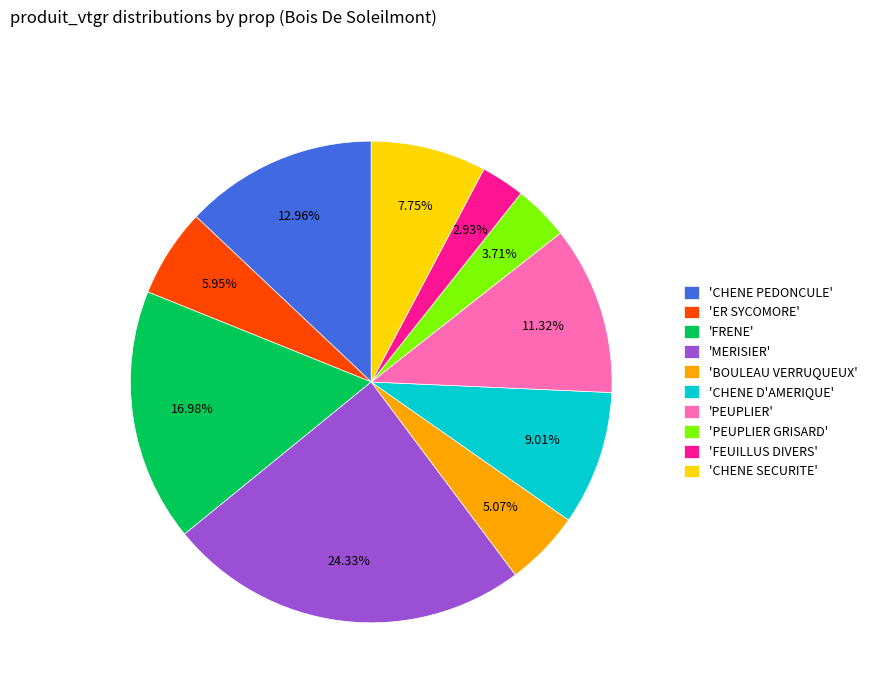

Which has a higher value, 'MERISIER' or 'BOULEAU VERRUQUEUX'?

'MERISIER'